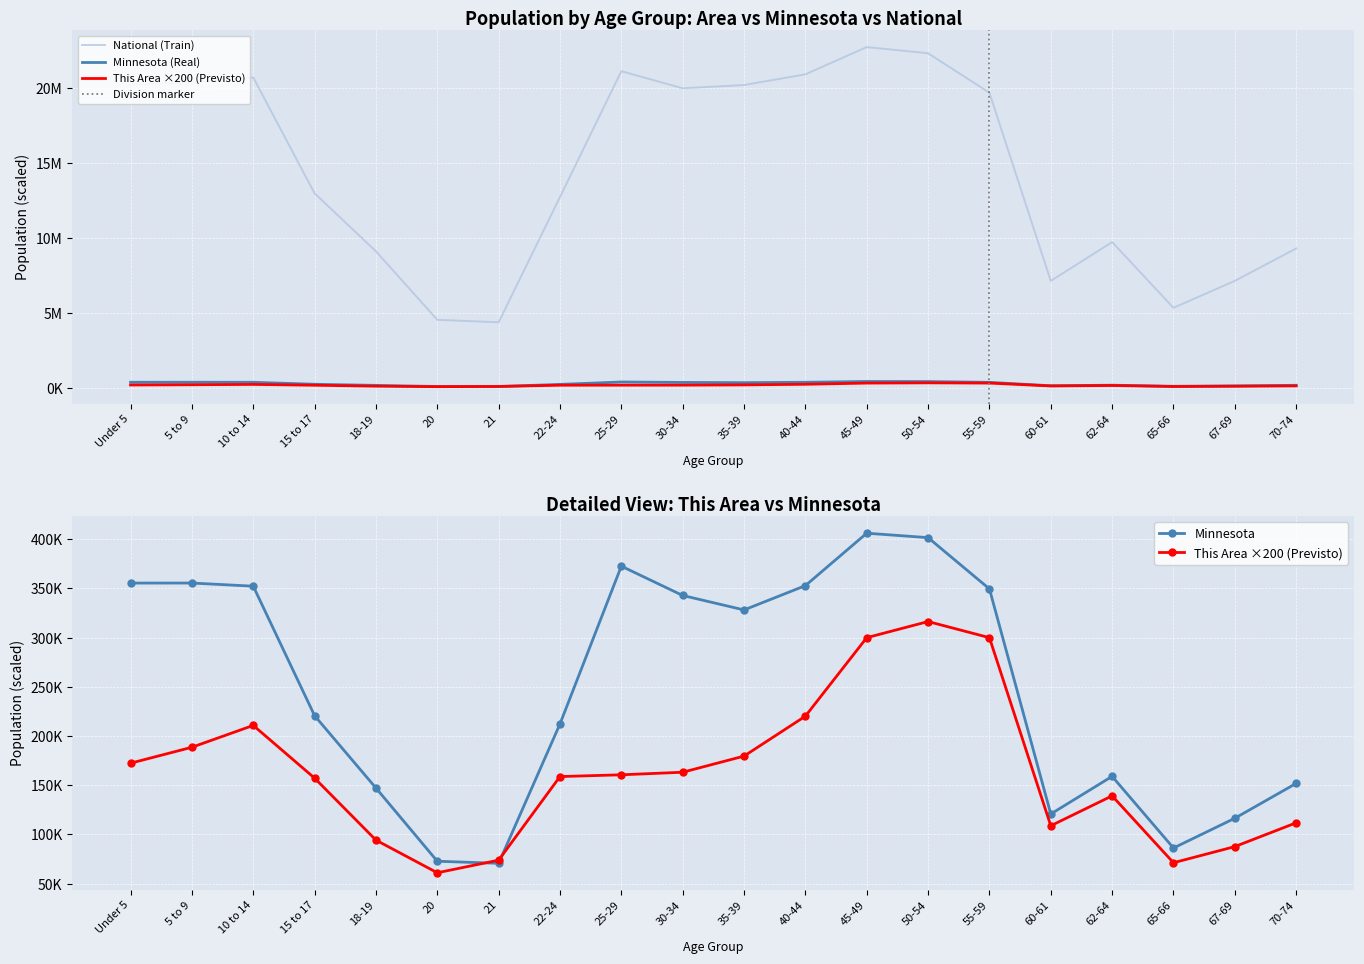

What is the difference between the National values at 21 and 5 to 9?

15994363